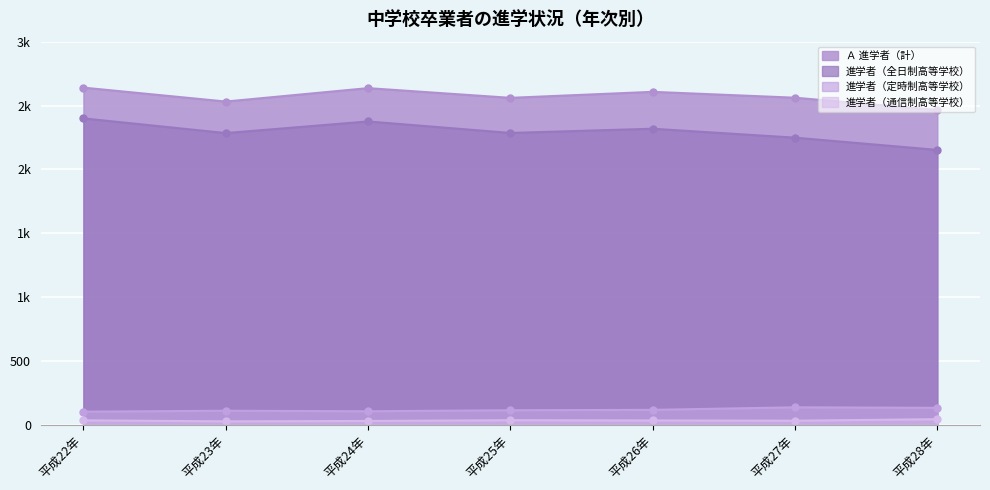

Is the value of 進学者（全日制高等学校） at 平成23年 greater than the value of Ａ 進学者（計） at 平成28年?

No